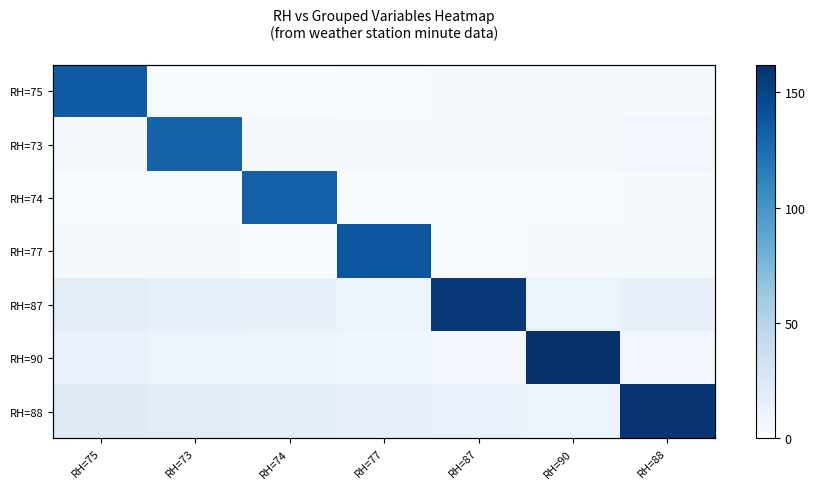

Rank the series at RH=75 from highest to lowest value.

RH=75, RH=88, RH=87, RH=90, RH=77, RH=73, RH=74